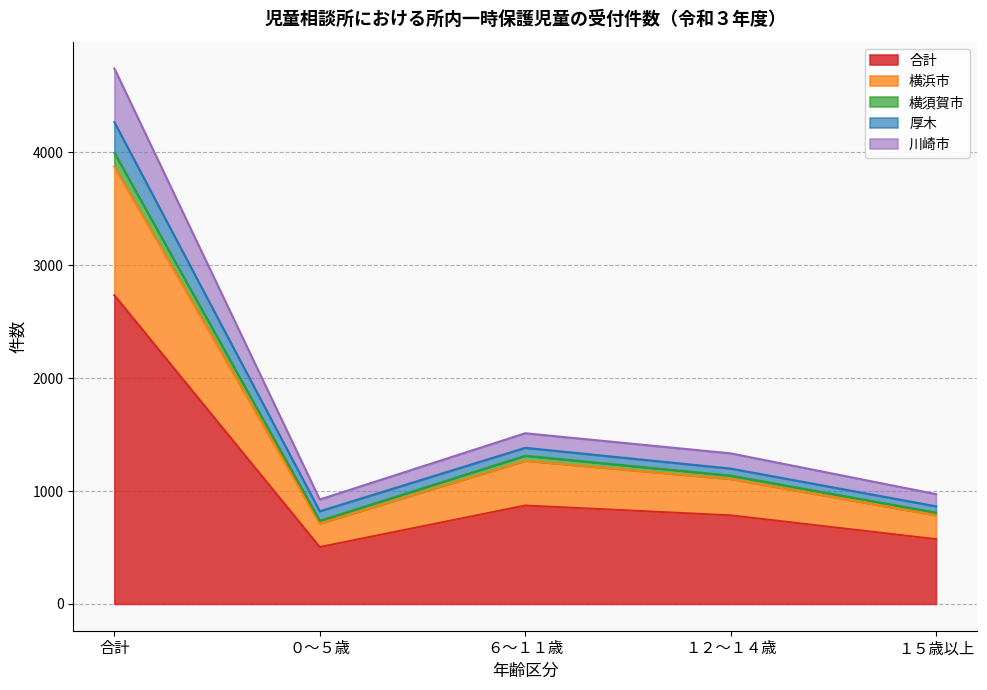

At which label does 合計 reach its peak?

合計